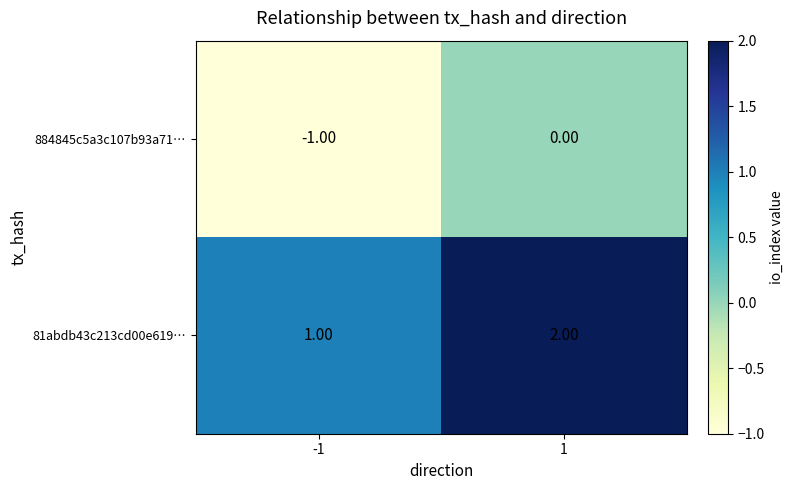

What is the smallest value displayed?

-1